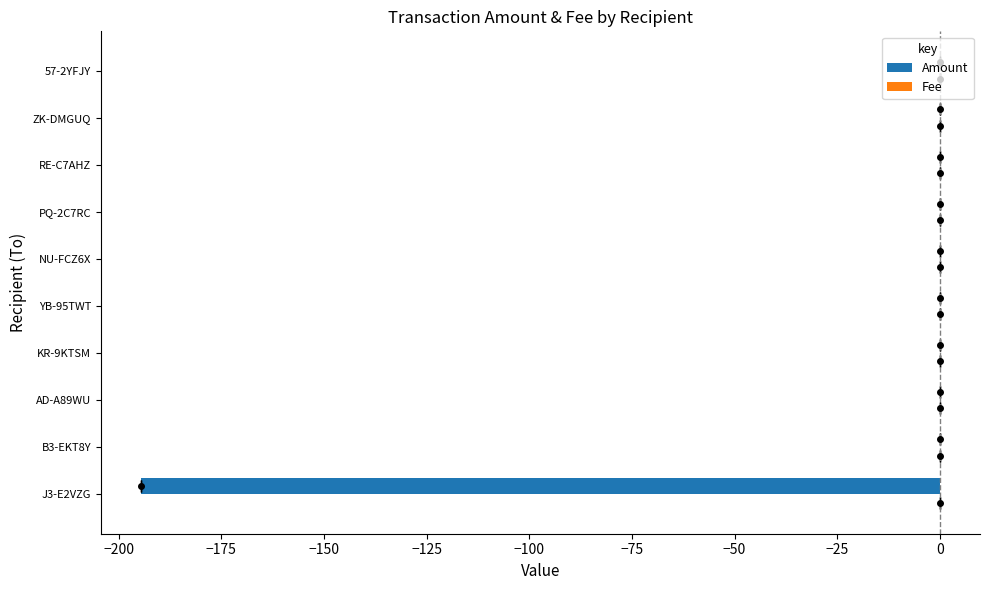

List the series in order of their peak value, lowest first.

Amount, Fee